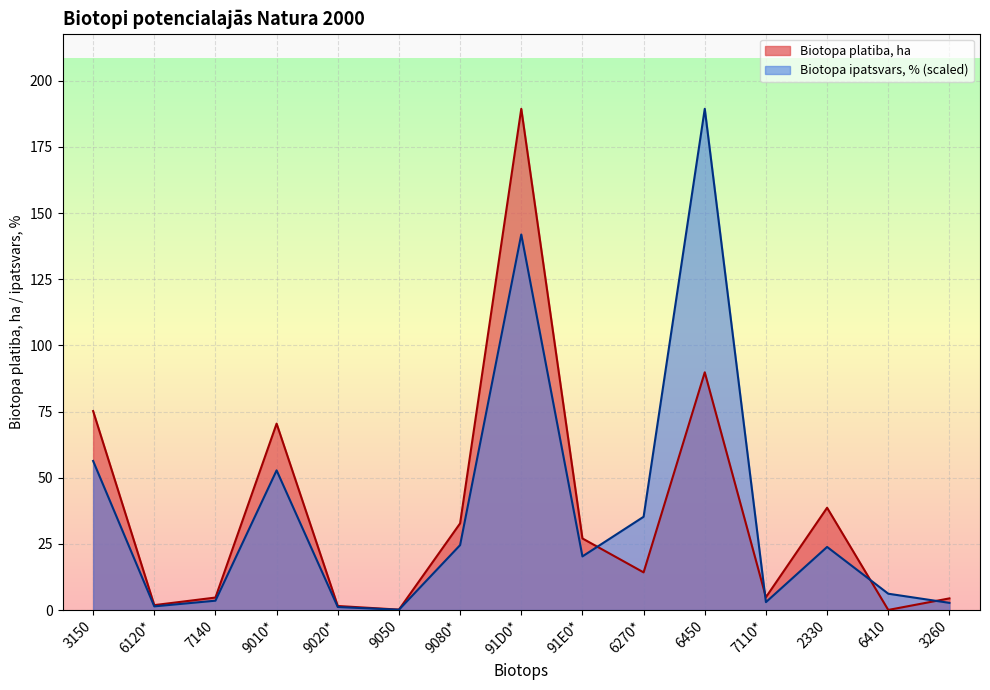

Is it true that Biotopa platiba, ha equals 117.4 at 91D0*?

False